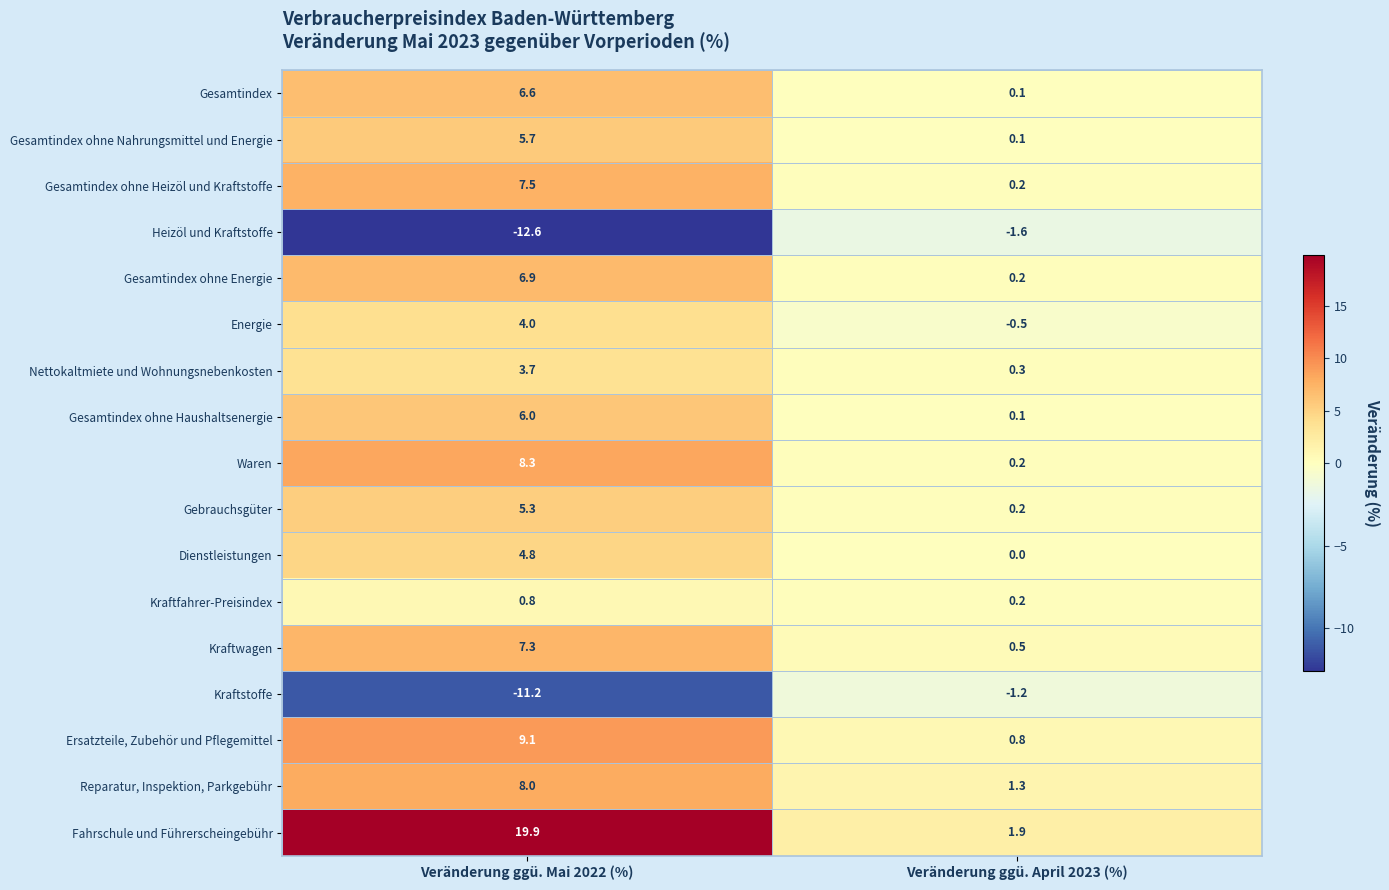

The value of Gesamtindex at Veränderung ggü. Mai 2022 (%) is 6.6. True or false?

True